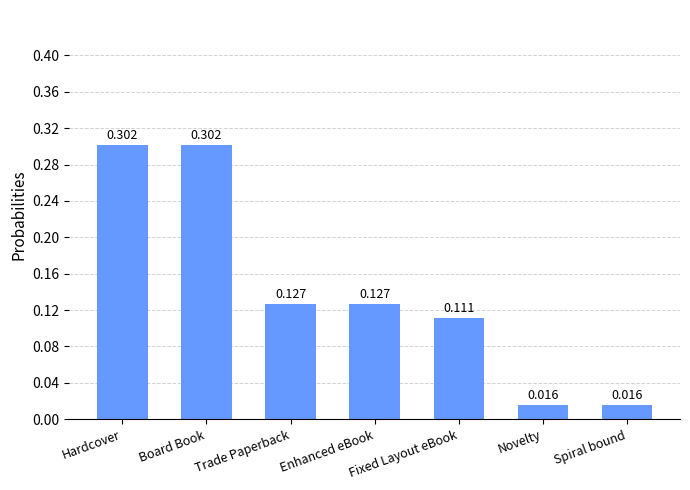

Between Spiral bound and Enhanced eBook, which is larger?

Enhanced eBook